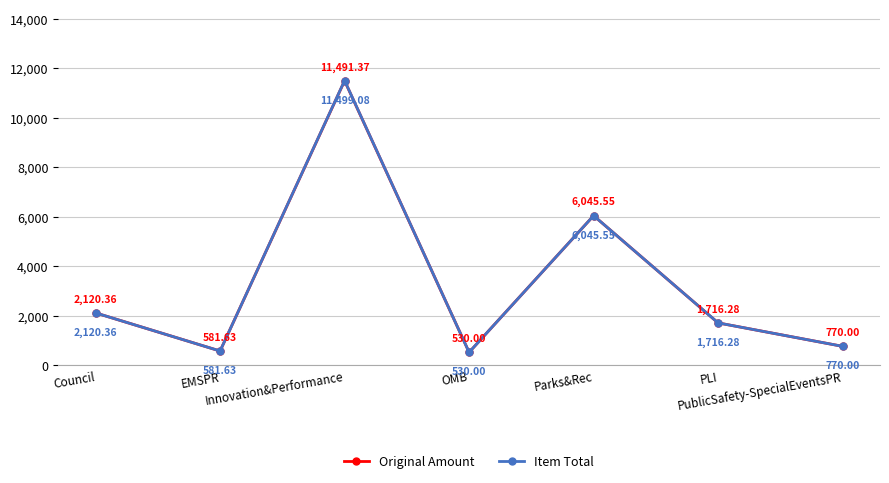

Which series has the largest range (max minus min)?

Item Total